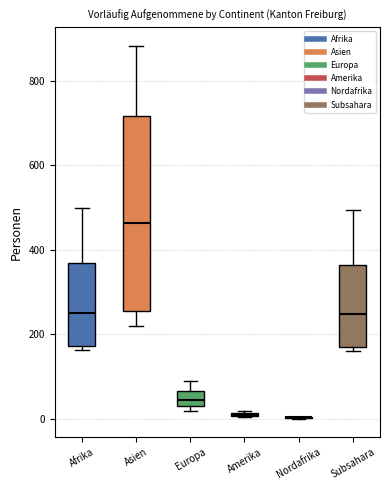

Reading left to right, read every box against the y-axis: the position of its median line, the range the box covers, and the ends of its whiskers. The values are not printed on the chart, so give them approximately, as read against the axis.

Afrika: median 240, box 180 to 360, whiskers 160 to 500
Asien: median 460, box 260 to 720, whiskers 220 to 880
Europa: median 40, box 20 to 60, whiskers 20 (just below the box's lower edge) to 100
Amerika: box collapsed to a line at 0, whiskers 0 to 20
Nordafrika: box collapsed to a line at 0, whiskers 0 to 0
Subsahara: median 240, box 180 to 360, whiskers 160 to 500